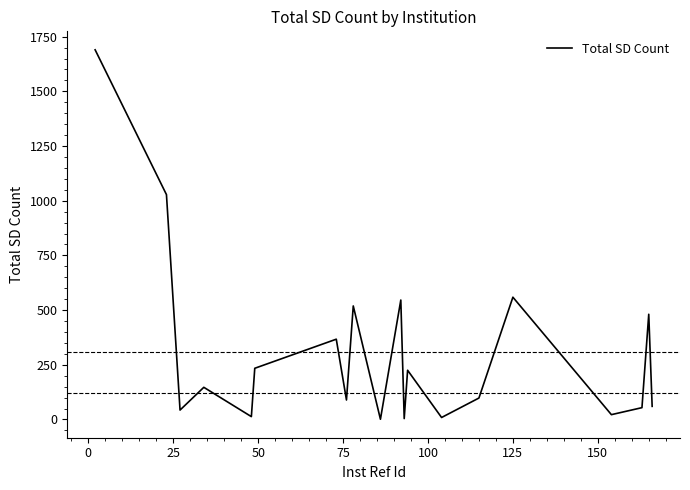

What is the maximum value shown in the chart?

1690